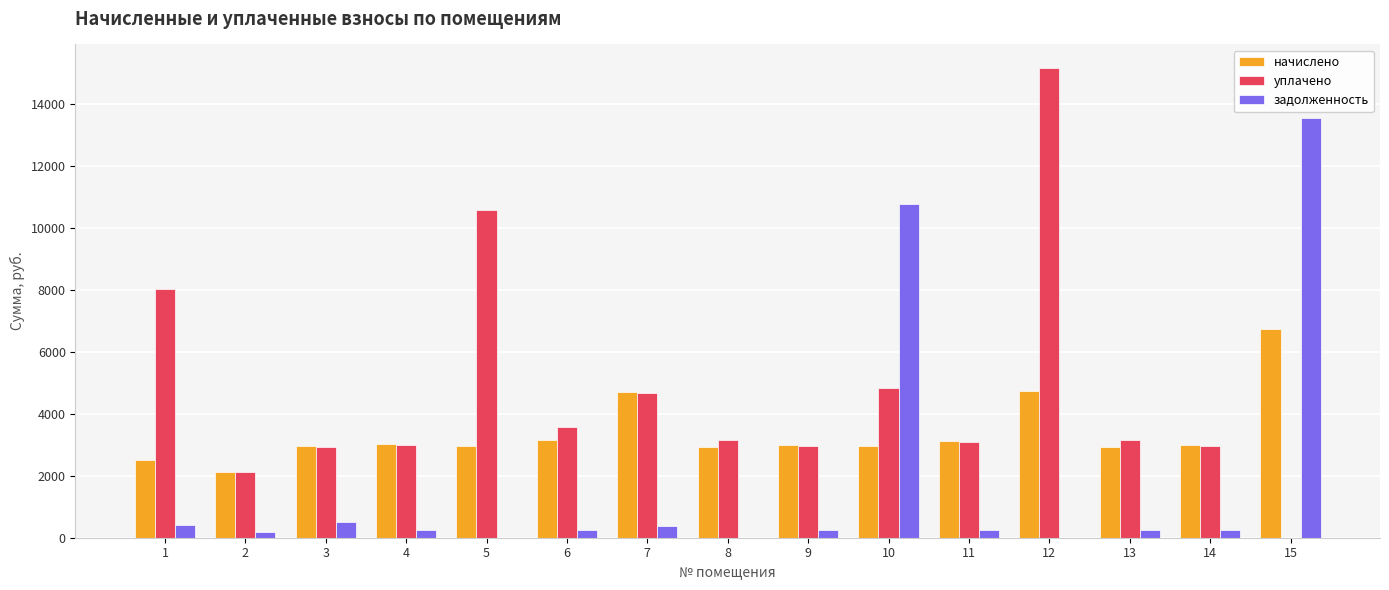

True or false: начислено has a value of 663.4 at 3.

False